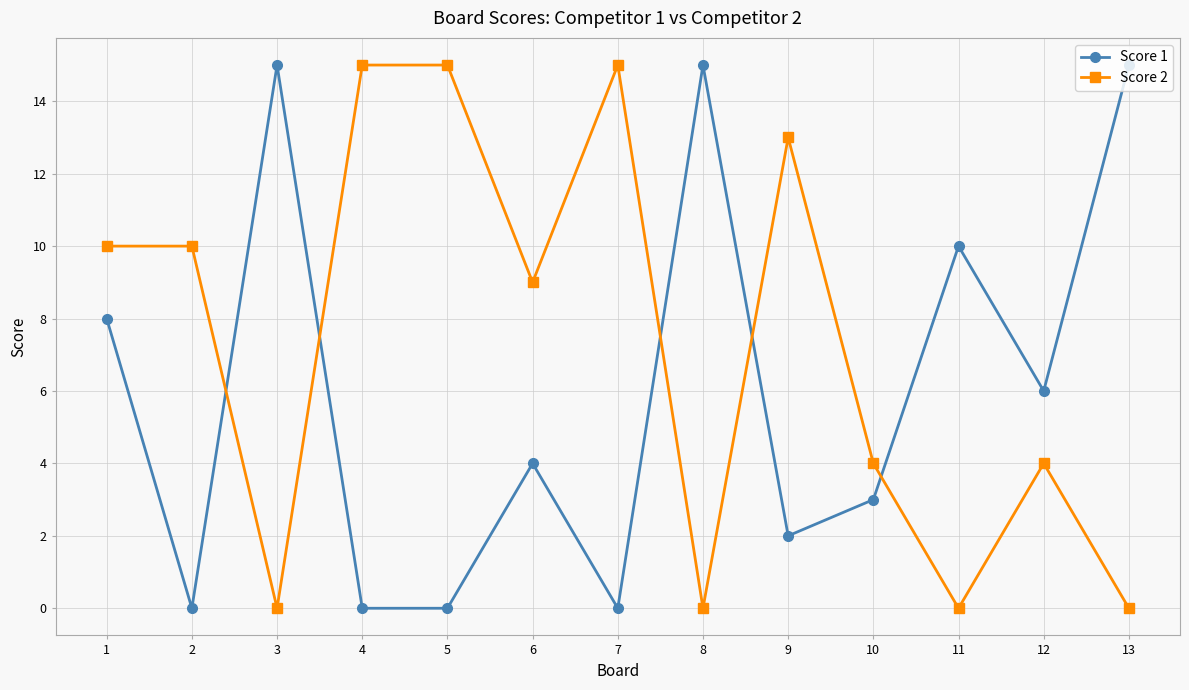

How many times do Score 1 and Score 2 cross each other?

5